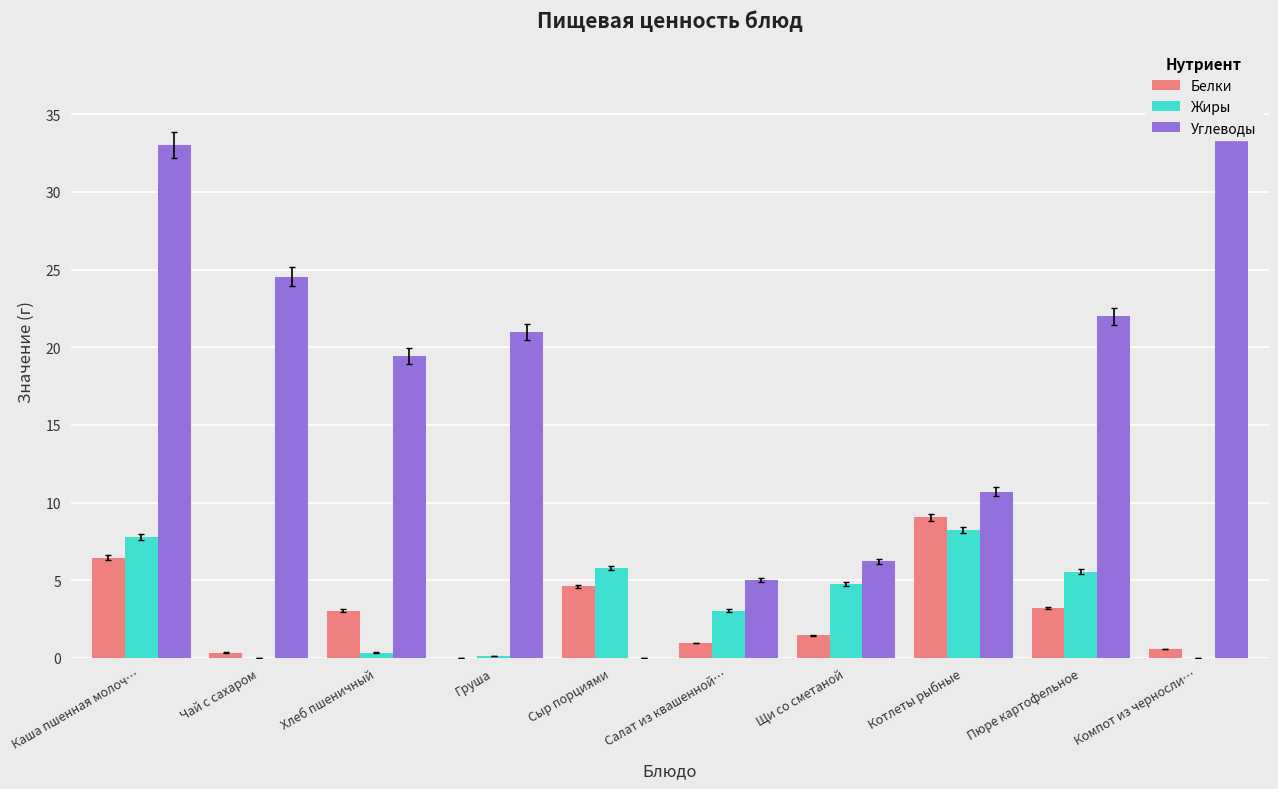

Which series has the largest total across all categories?

Углеводы